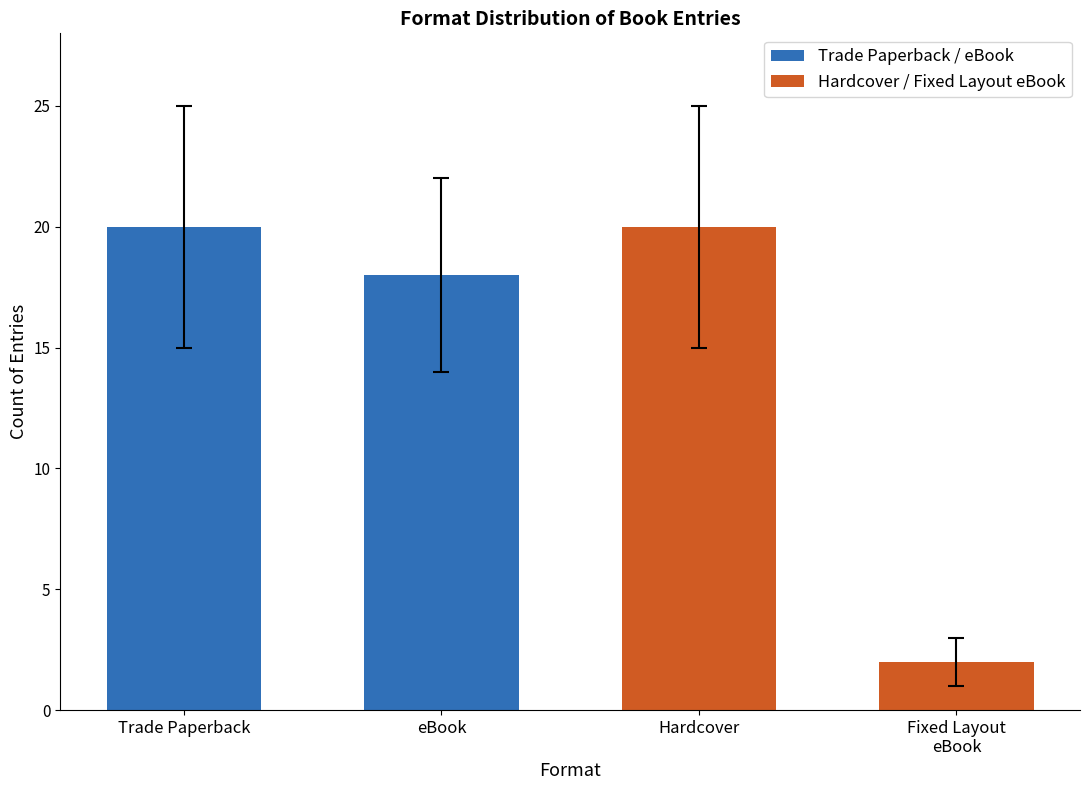

What is the label of the 2nd bar from the left?

eBook